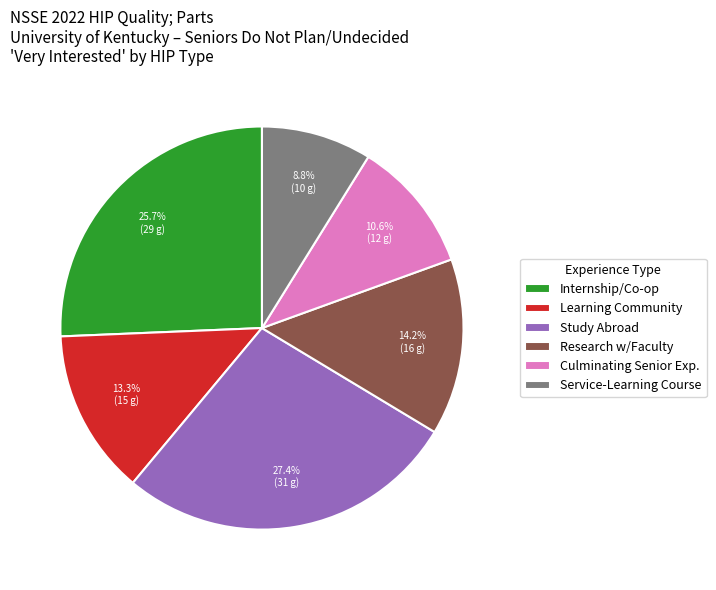

What is the largest slice in the pie chart?

Study Abroad